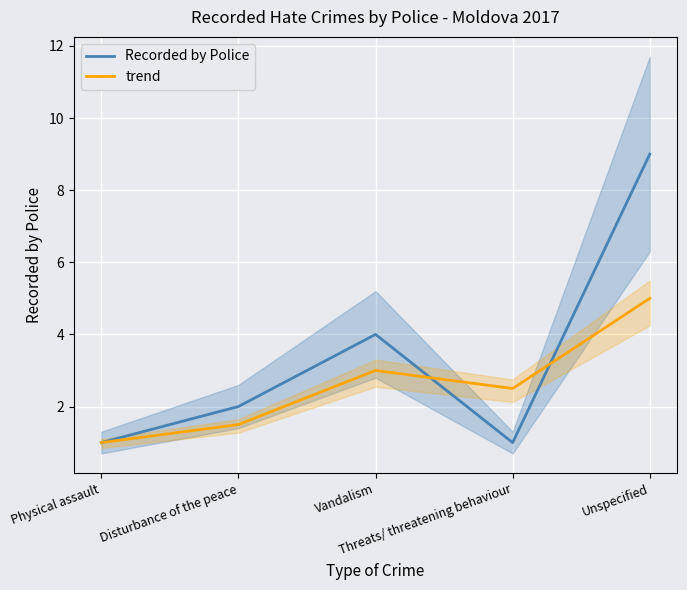

What is the sum of the trend values at Threats/ threatening behaviour and Vandalism?

5.5